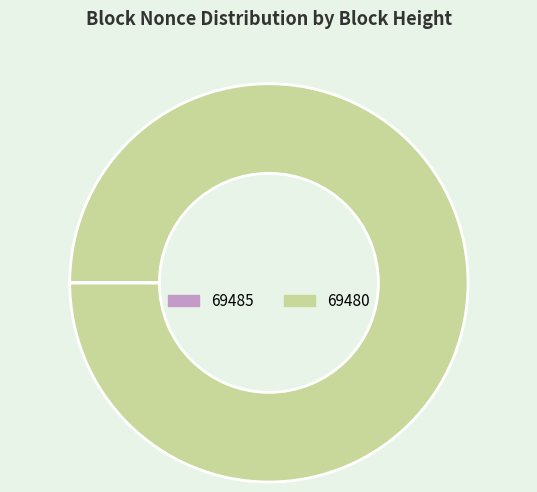

True or false: 69480 accounts for 100% of the total.

True